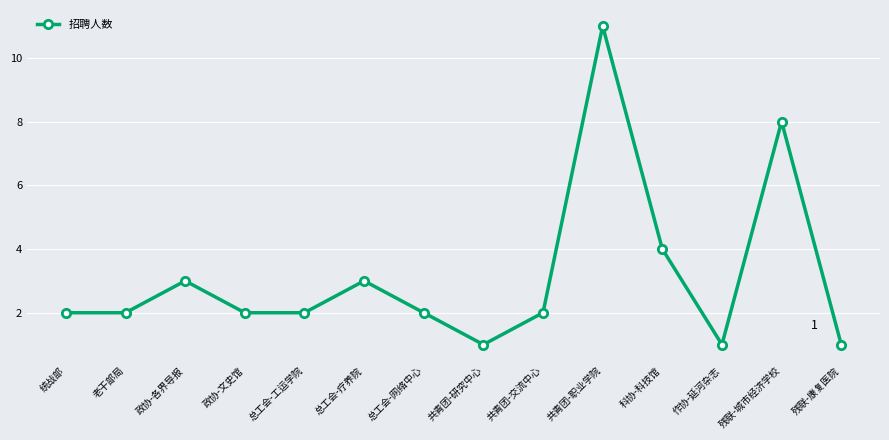

Reading left to right, what are all the values shown in this chart?

2	2	3	2	2	3	2	1	2	11	4	1	8	1